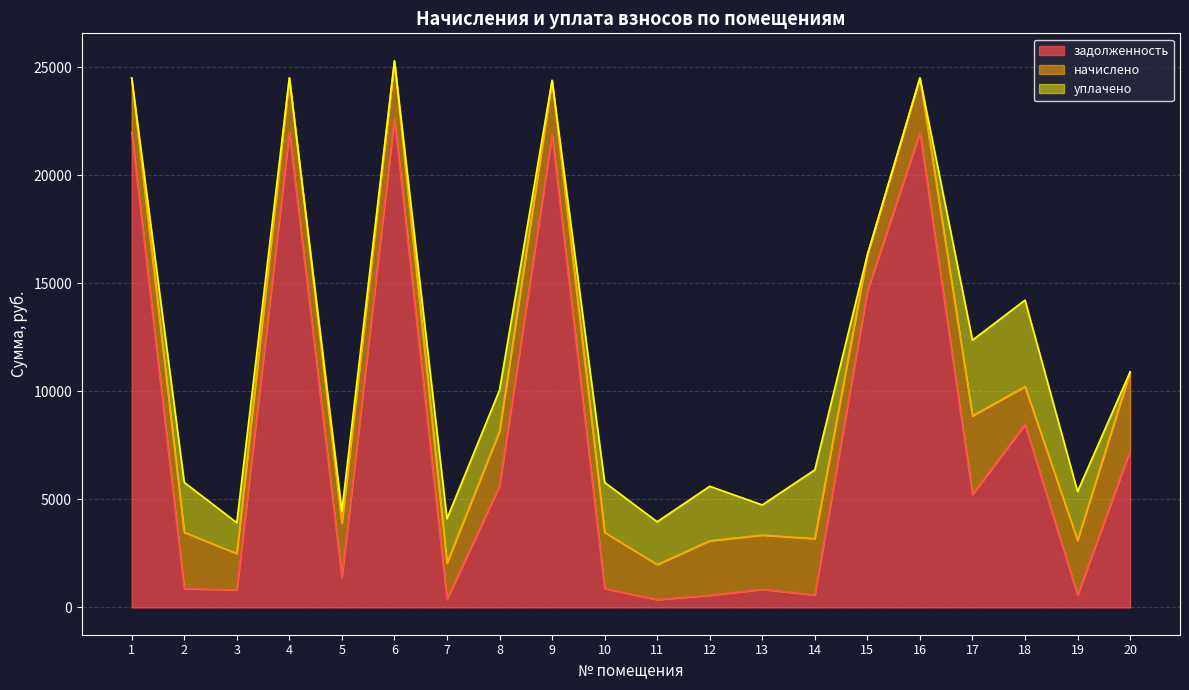

At how many categories does at least one series exceed 10183?

6